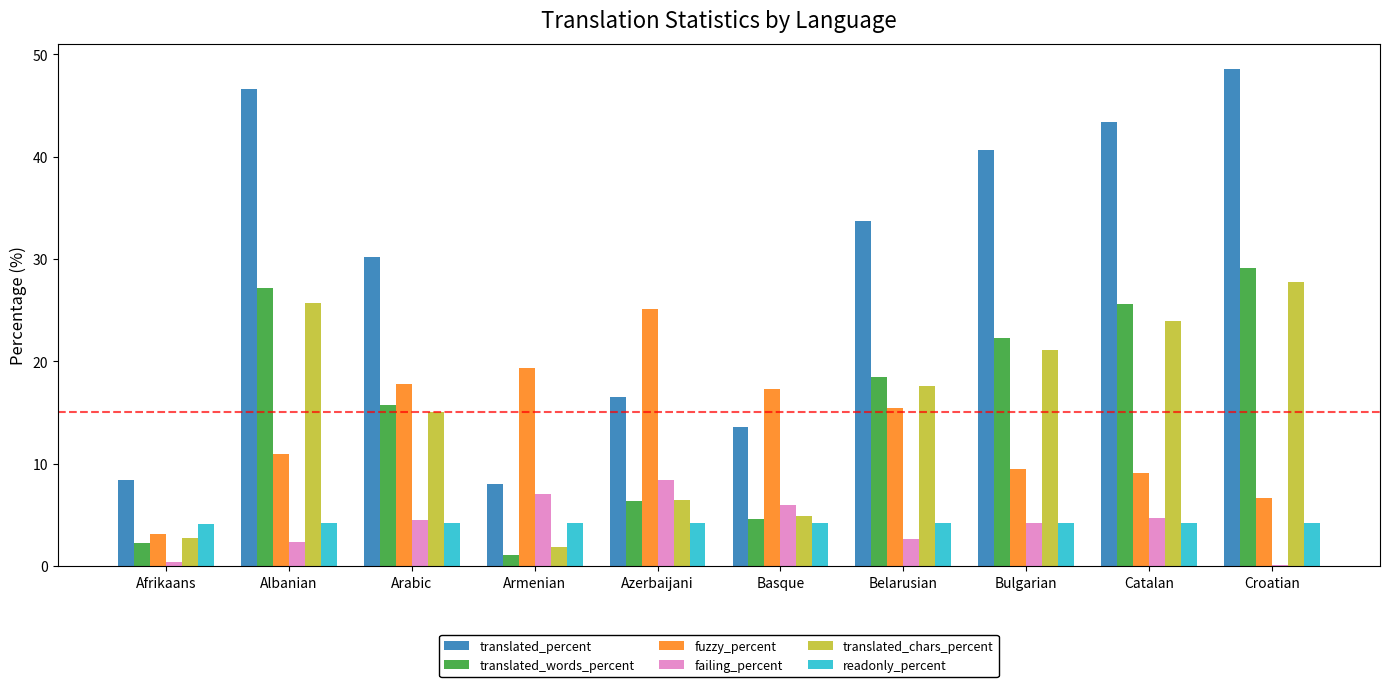

Read the readonly_percent value at Basque.

4.2